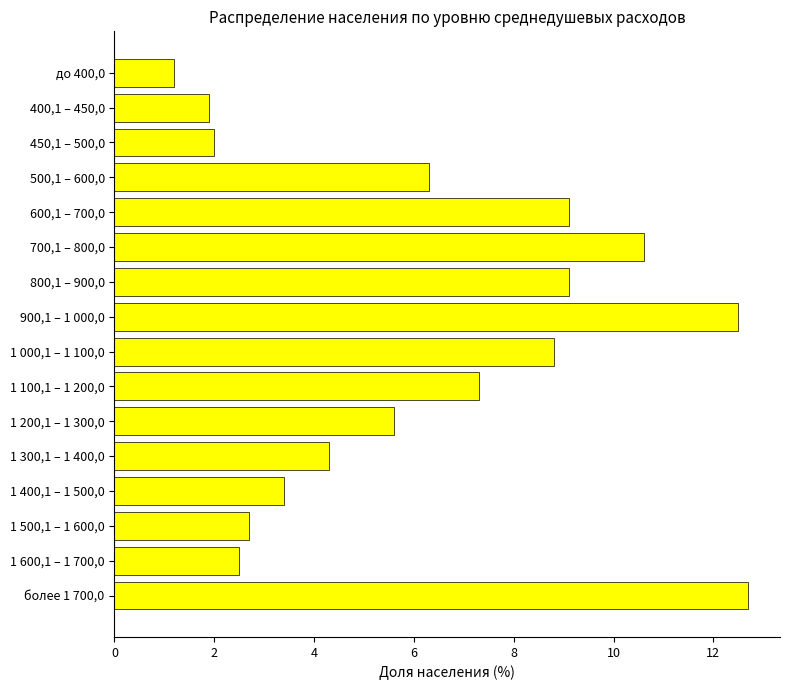

Reading top to bottom, extract all data points from this chart.

до 400,0=1.2	400,1 – 450,0=1.9	450,1 – 500,0=2.0	500,1 – 600,0=6.3	600,1 – 700,0=9.1	700,1 – 800,0=10.6	800,1 – 900,0=9.1	900,1 – 1 000,0=12.5	1 000,1 – 1 100,0=8.8	1 100,1 – 1 200,0=7.3	1 200,1 – 1 300,0=5.6	1 300,1 – 1 400,0=4.3	1 400,1 – 1 500,0=3.4	1 500,1 – 1 600,0=2.7	1 600,1 – 1 700,0=2.5	более 1 700,0=12.7